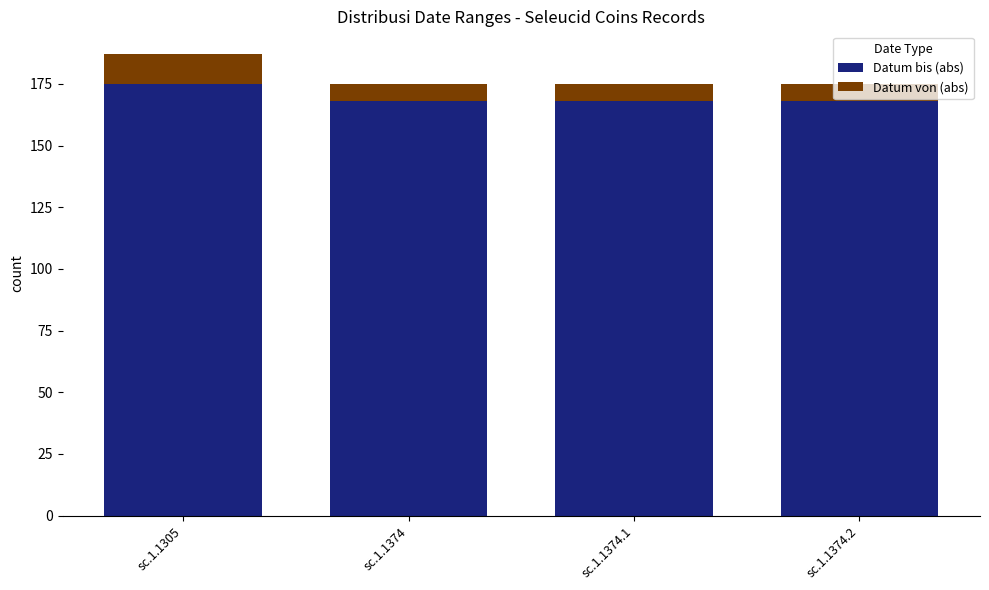

Are the bars grouped side by side (vs. stacked)?

No